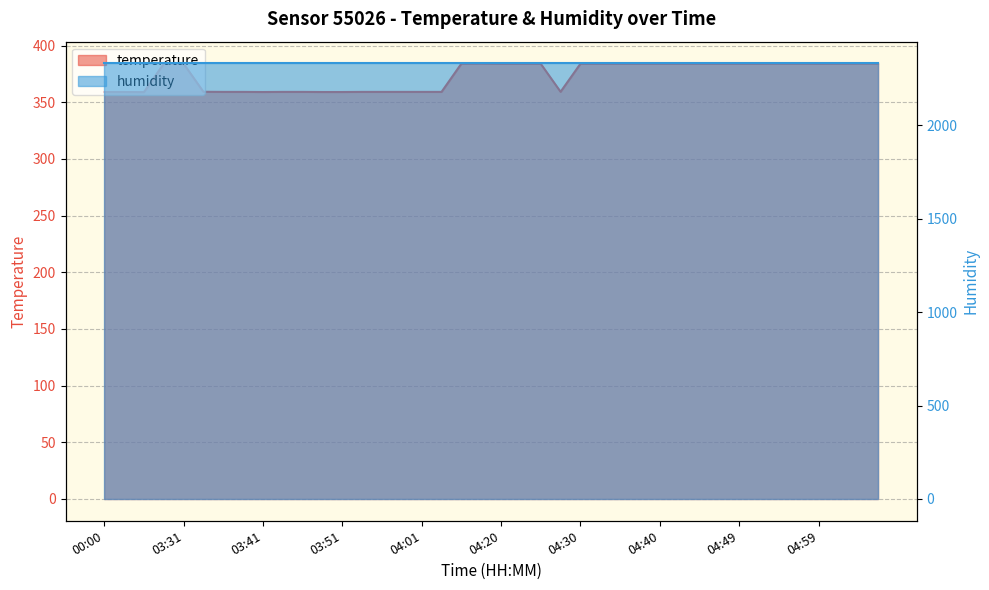

What is the difference between the maximum and minimum values?

25.3